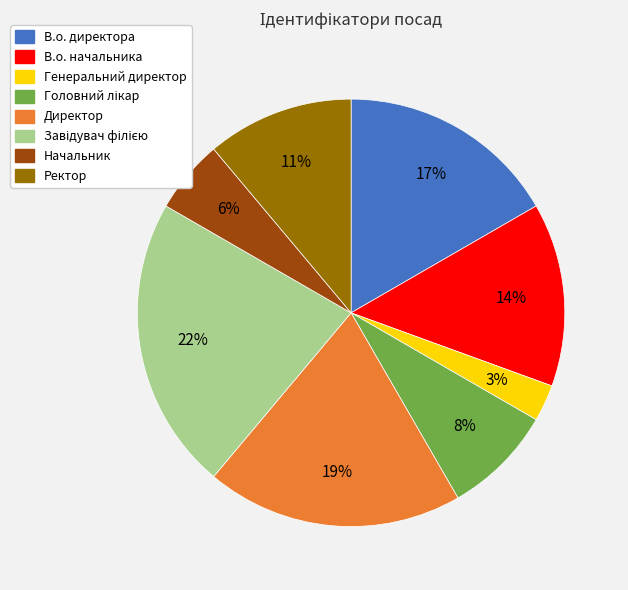

Is it true that Директор is 19% of the pie?

True